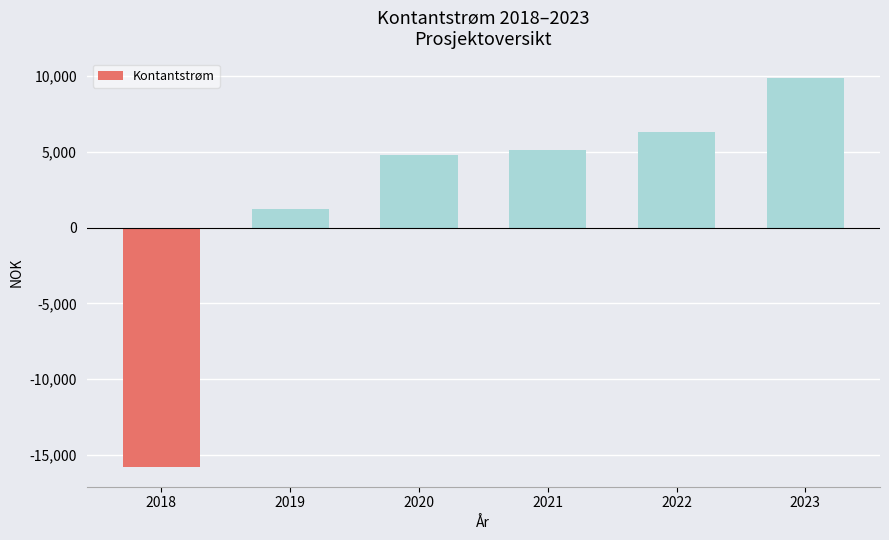

Approximately how many times larger is the value at 2023 compared to 2019?

8.0